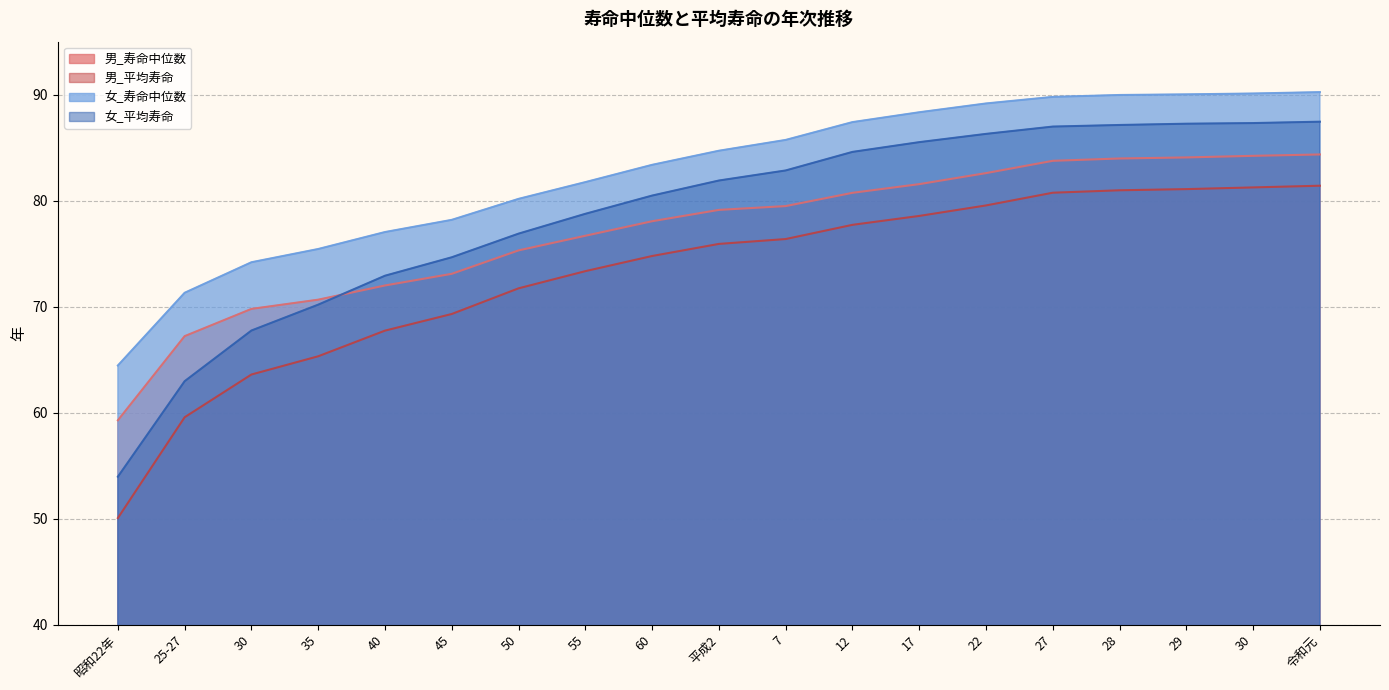

At 昭和22年, list the series in order from smallest to largest.

男_平均寿命, 女_平均寿命, 男_寿命中位数, 女_寿命中位数